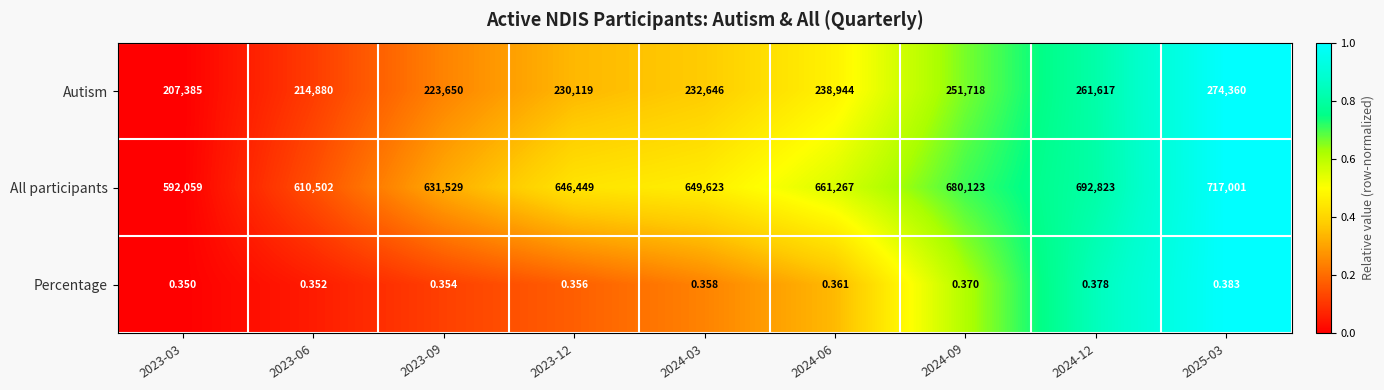

At 2024-12, list the series in order from smallest to largest.

Percentage, Autism, All participants